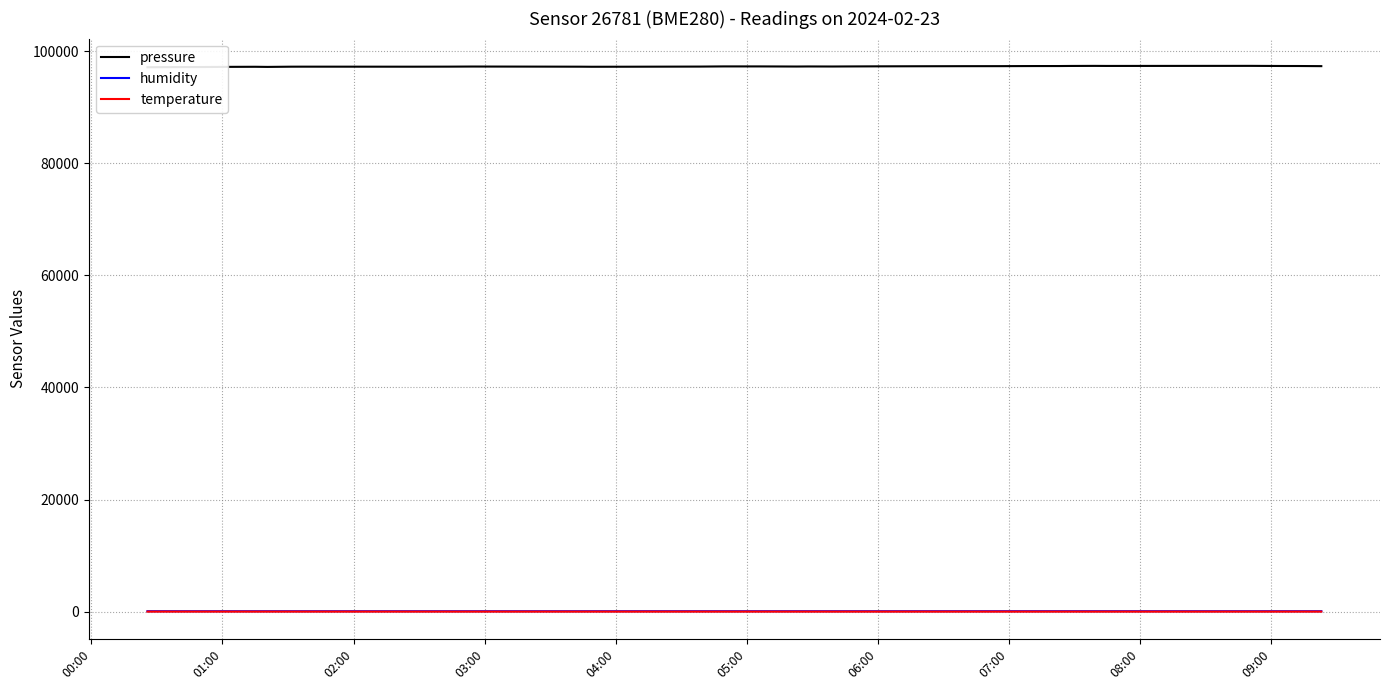

Which series has the largest total across all categories?

pressure